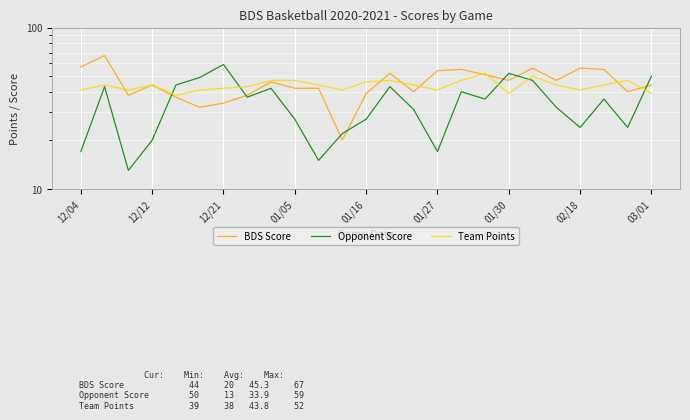

In Opponent Score, how many points are lower than both neighbors (excluding endpoints)?

7